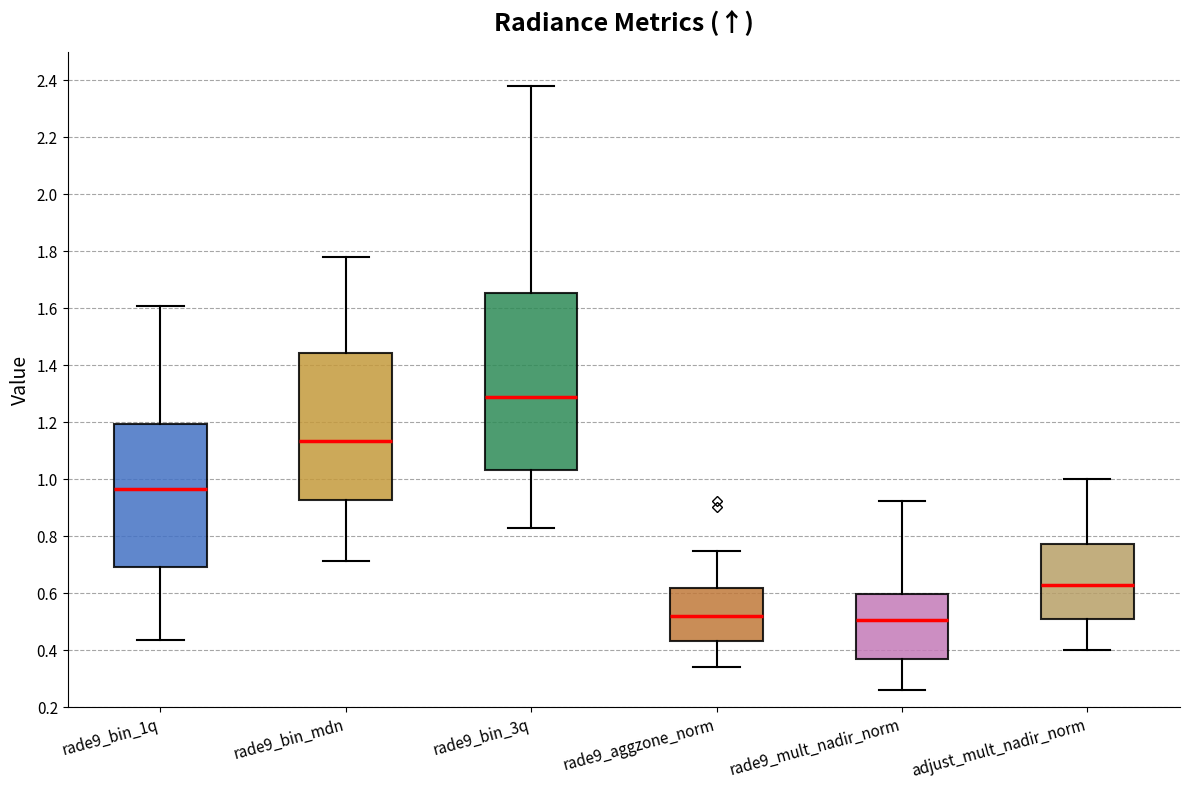

Which box is the tallest, from its lower edge to its upper edge?

rade9_bin_3q